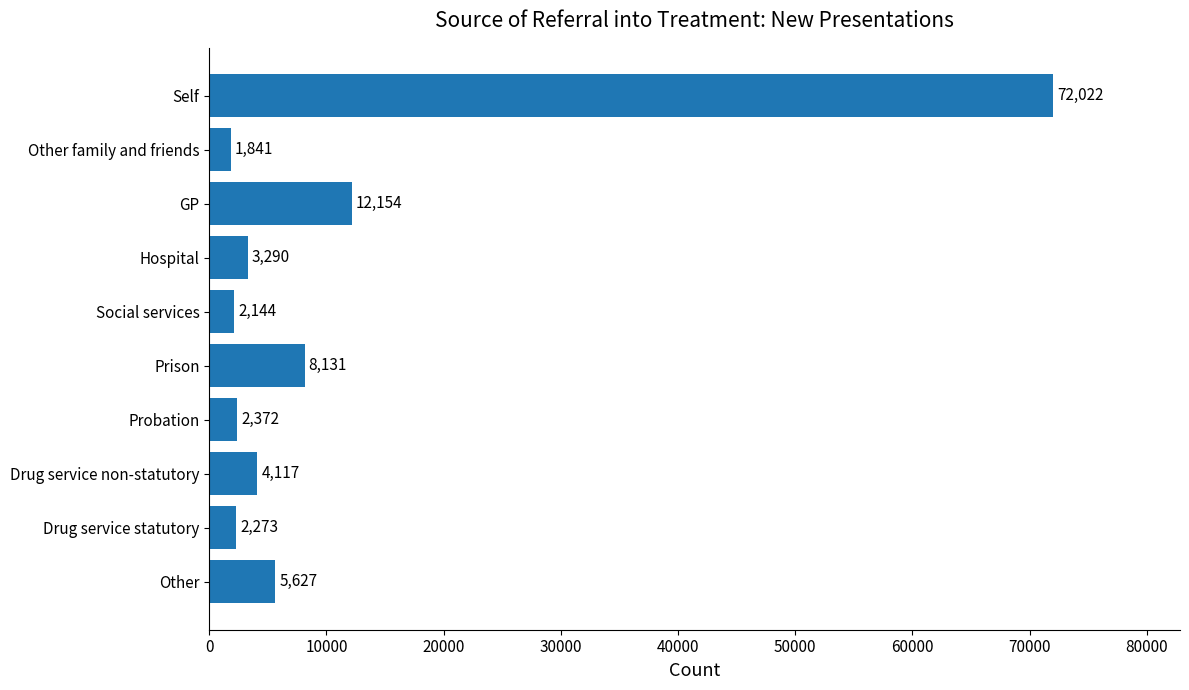

What is the difference between the second highest and second lowest values?

10010